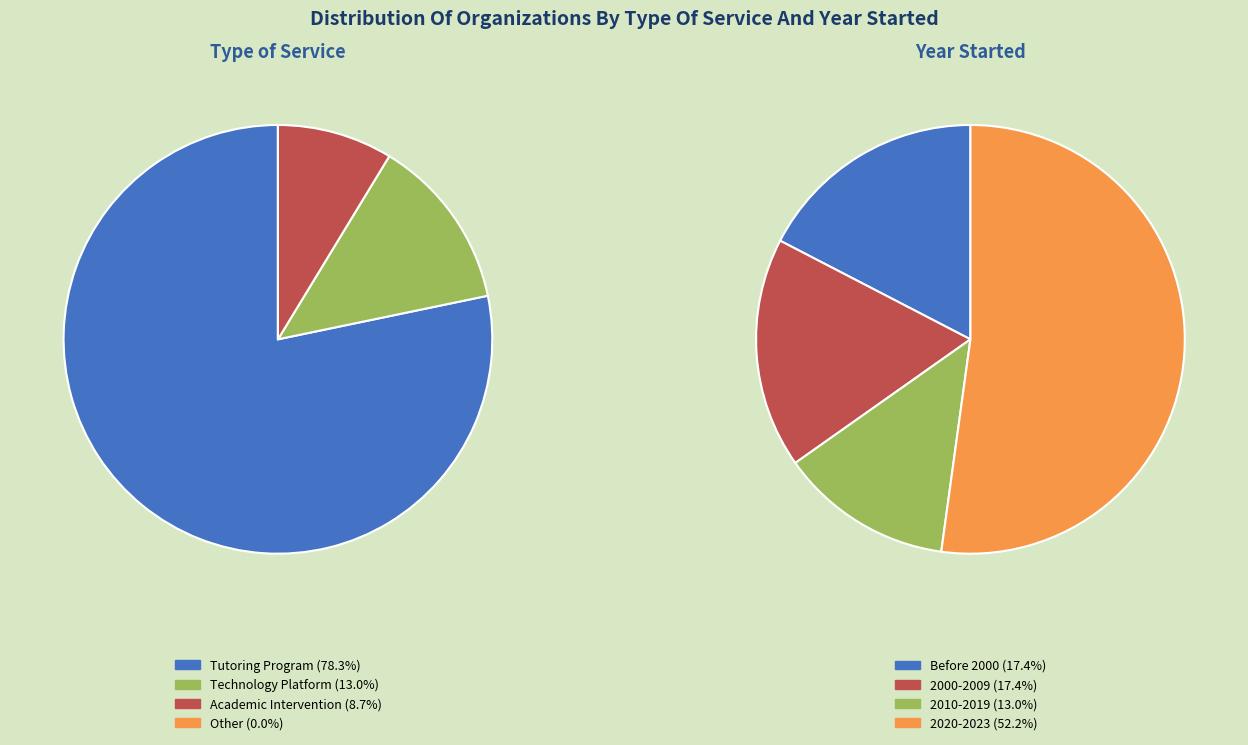

Rank the categories by value from lowest to highest.

Other, Academic Intervention, Technology Platform, Tutoring Program